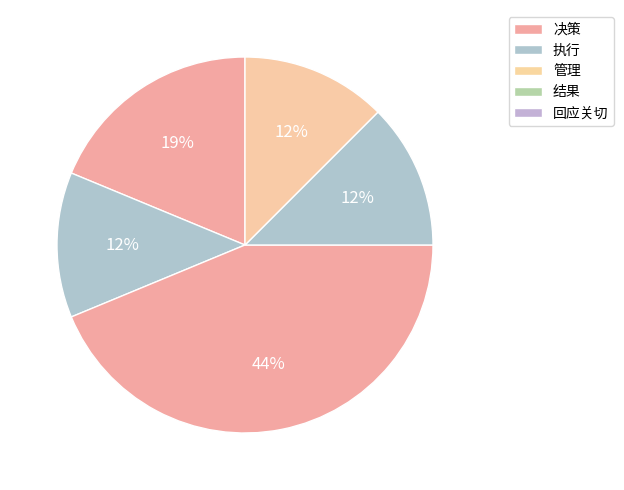

What is the smallest slice in the pie chart?

执行